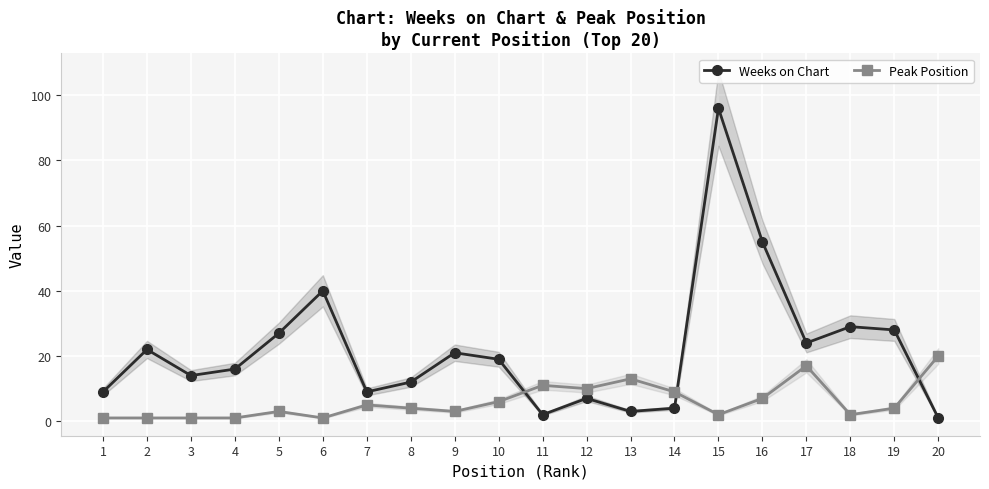

What is the difference between the maximum and minimum values in the Weeks on Chart series?

95